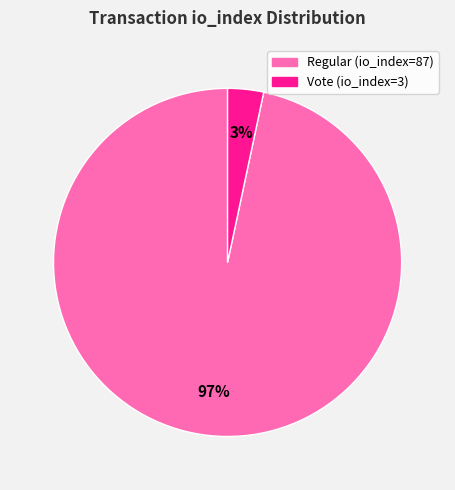

To the nearest percent, what portion does Regular (io_index=87) represent?

97%